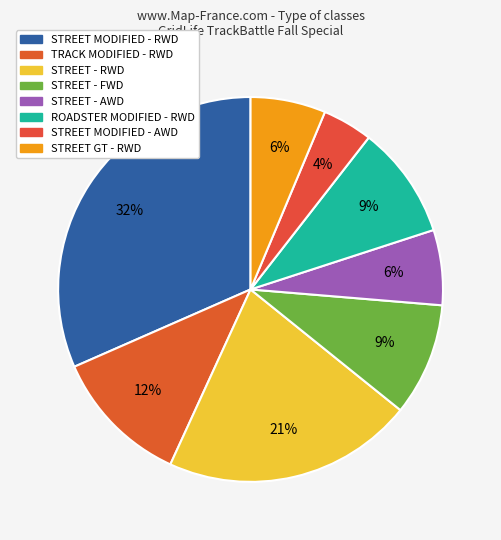

Count the number of slices in the pie.

8